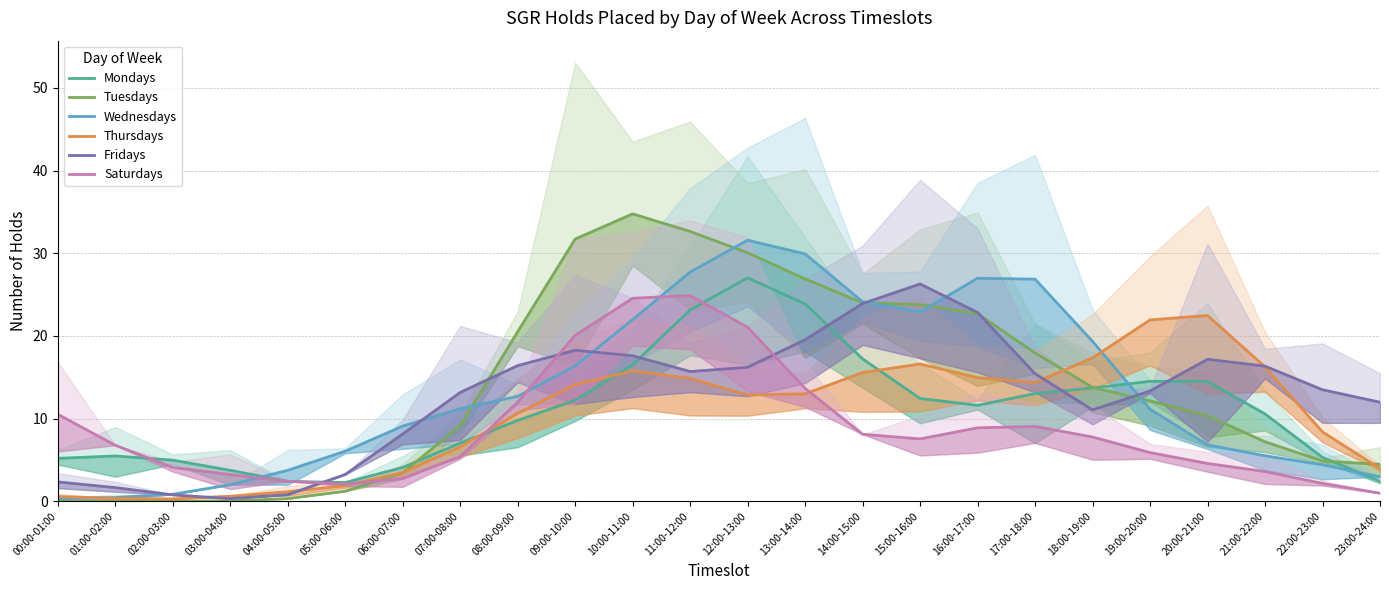

The value of Tuesdays at 11:00-12:00 is 32.6. True or false?

True